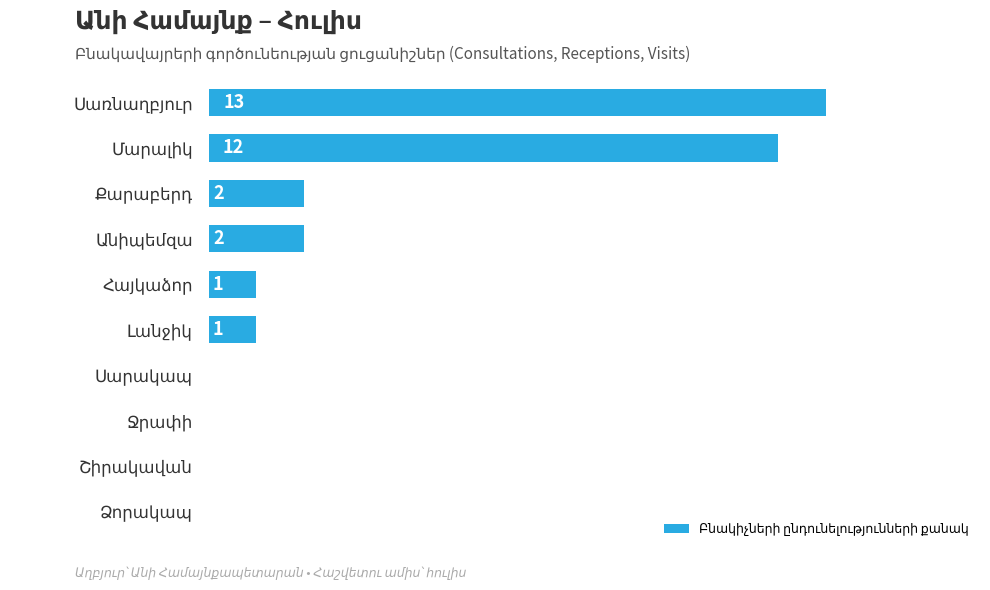

How many series are shown in this chart?

1